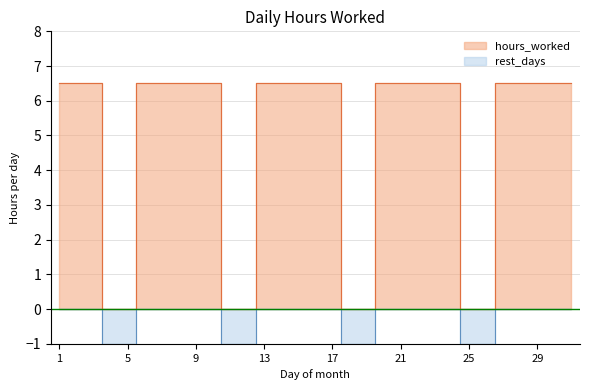

List the labels in order of value, largest first.

1, 2, 3, 6, 7, 8, 9, 10, 13, 14, 15, 16, 17, 20, 21, 22, 23, 24, 27, 28, 29, 30, 31, 4, 5, 11, 12, 18, 19, 25, 26